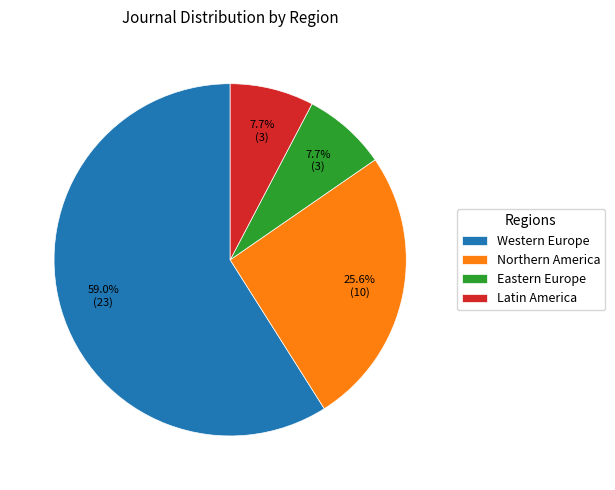

What percentage is the Northern America slice, to the nearest percent?

26%